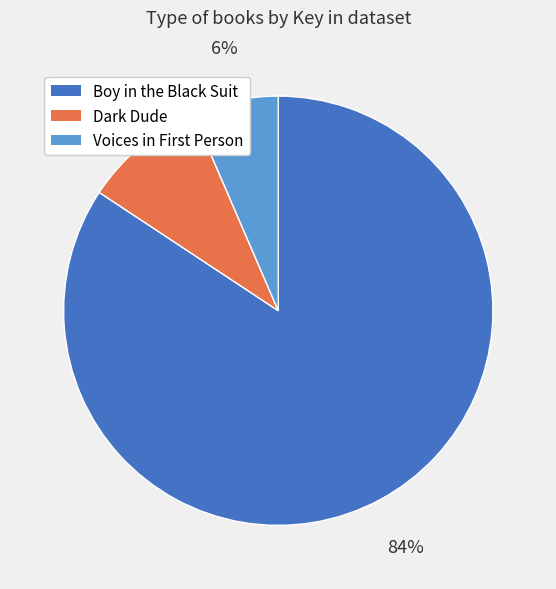

What percentage is the Dark Dude slice, to the nearest percent?

9%